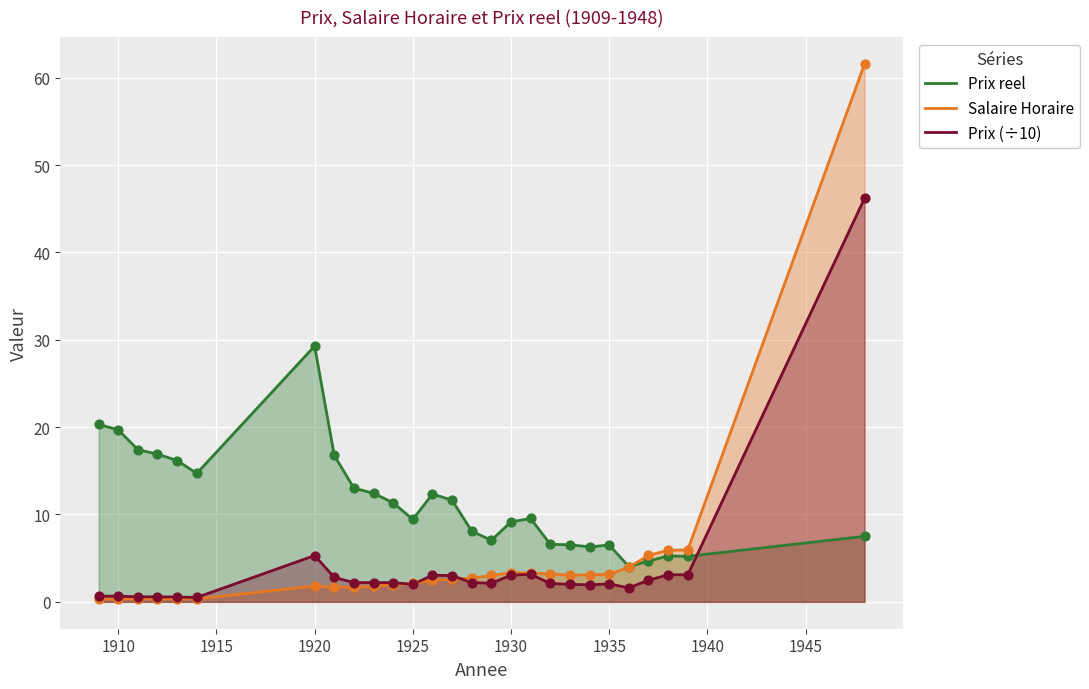

What are all the series names shown in the legend?

Prix reel, Salaire Horaire, Prix (÷10)